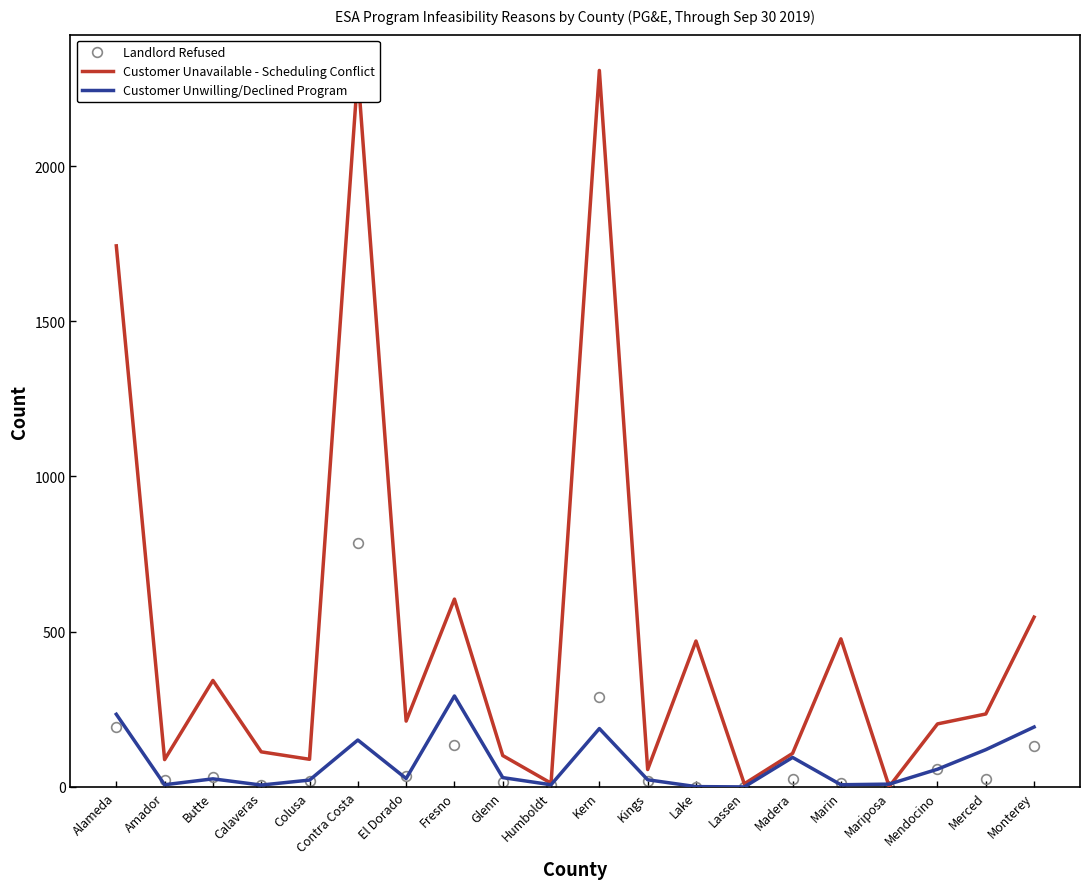

Where does the Customer Unwilling/Declined Program series first go above 27?

Alameda